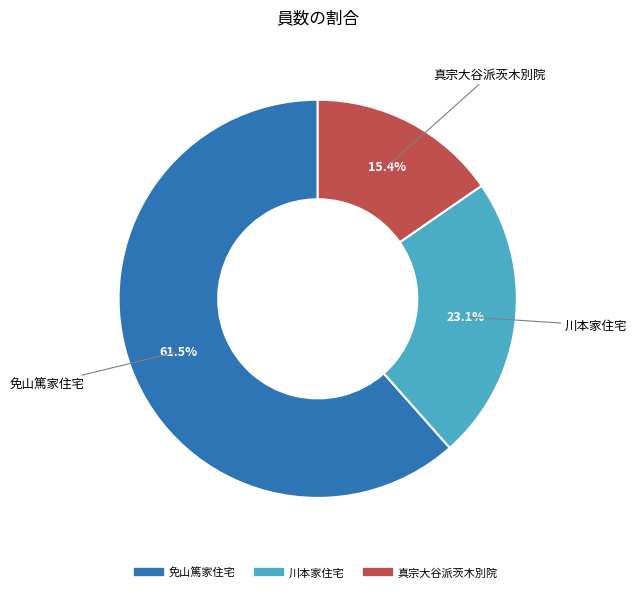

What percentage is the 真宗大谷派茨木別院 slice, to the nearest percent?

15%